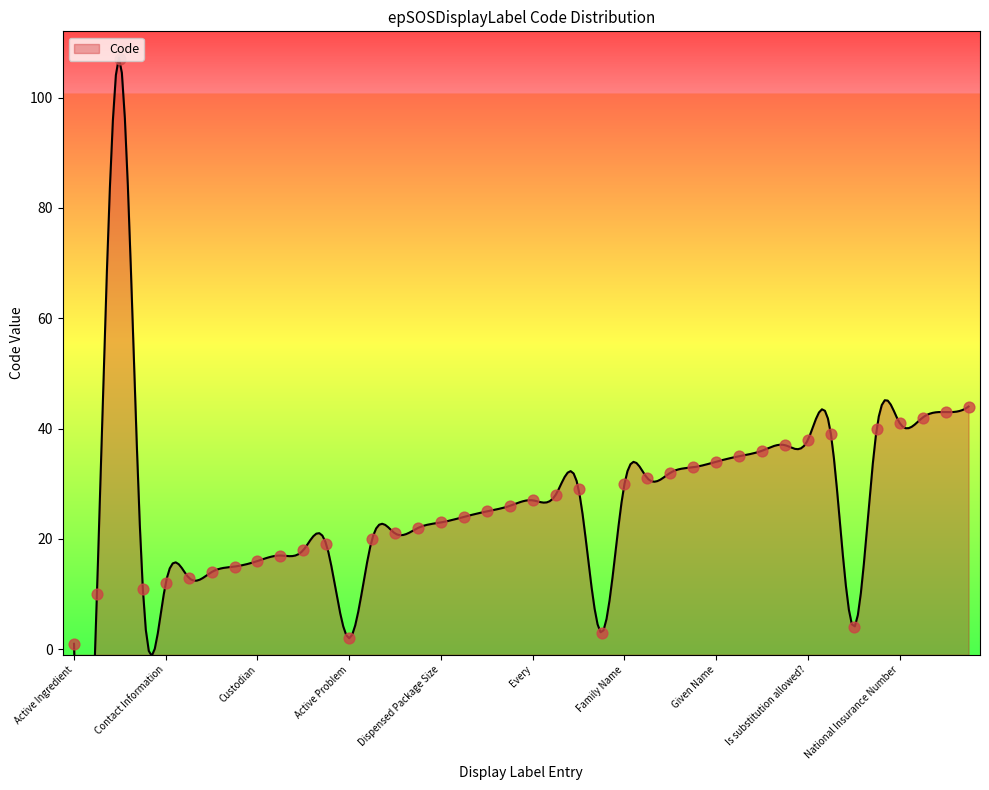

Which has a higher value, Dispensed Product or Gender?

Gender